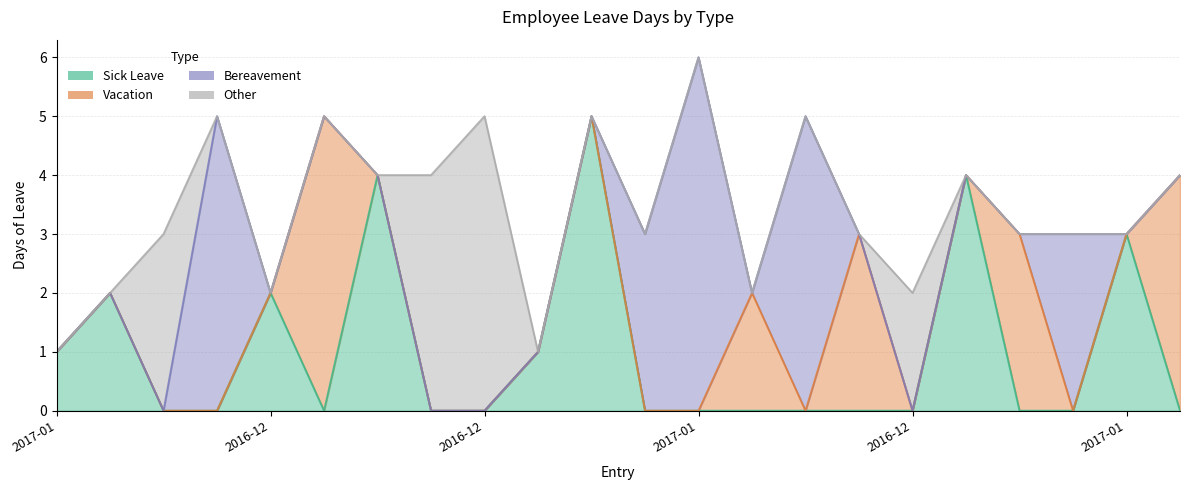

What are all the series names shown in the legend?

Sick Leave, Vacation, Bereavement, Other